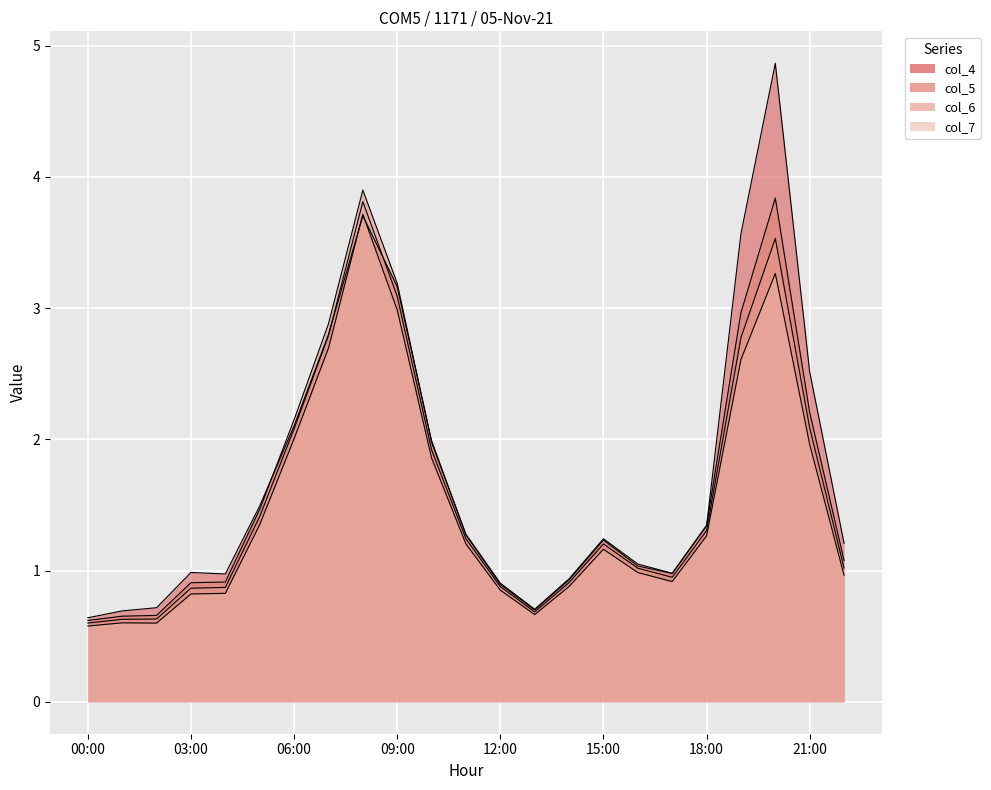

True or false: col_7 and col_5 intersect in this chart.

False